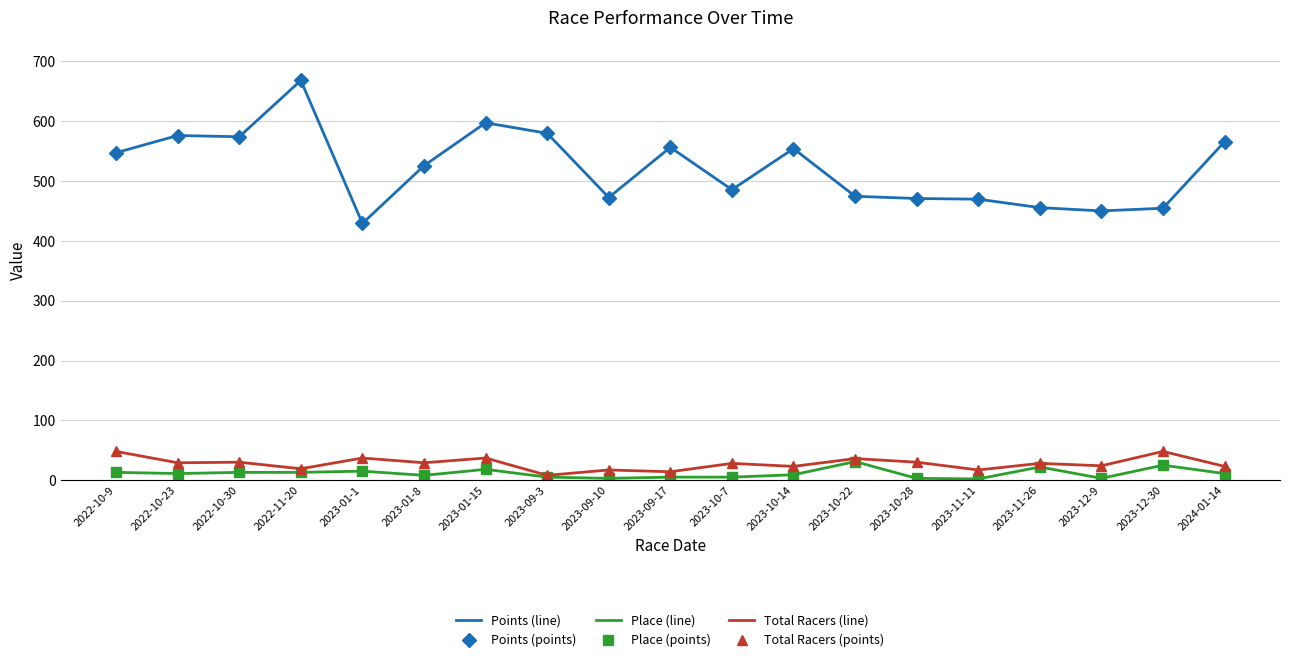

What is the value of the Points (line) point at the 3rd from the left?

574.1